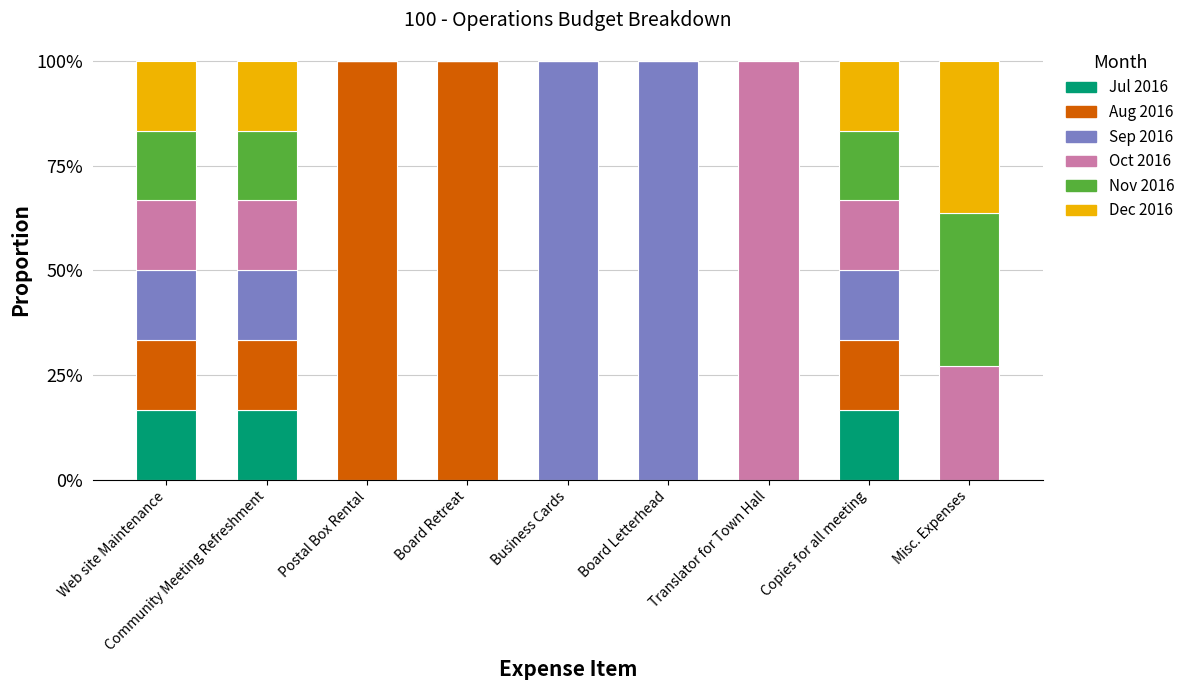

Does the chart contain stacked bars?

Yes